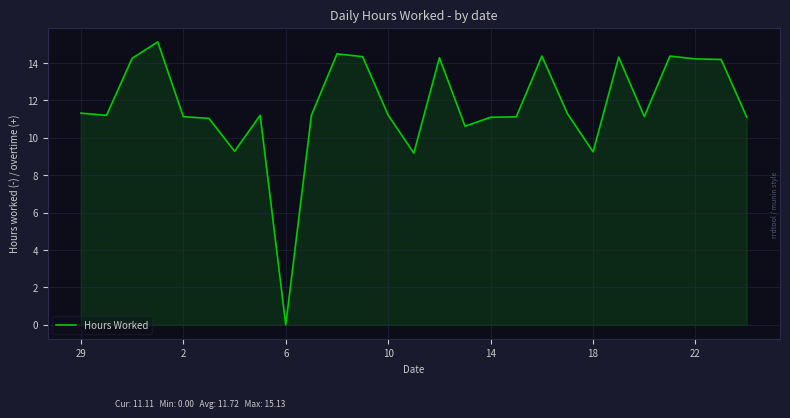

Does the chart have visible grid lines?

Yes